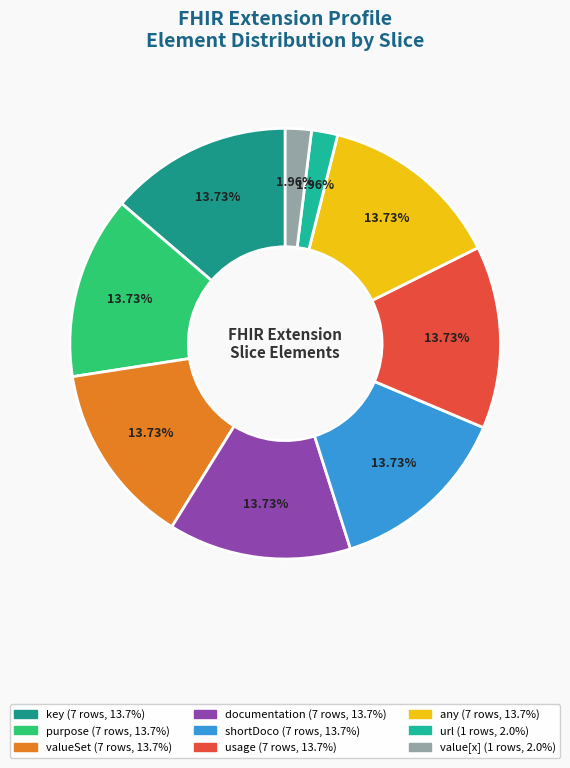

Does documentation represent more than half of the total?

No